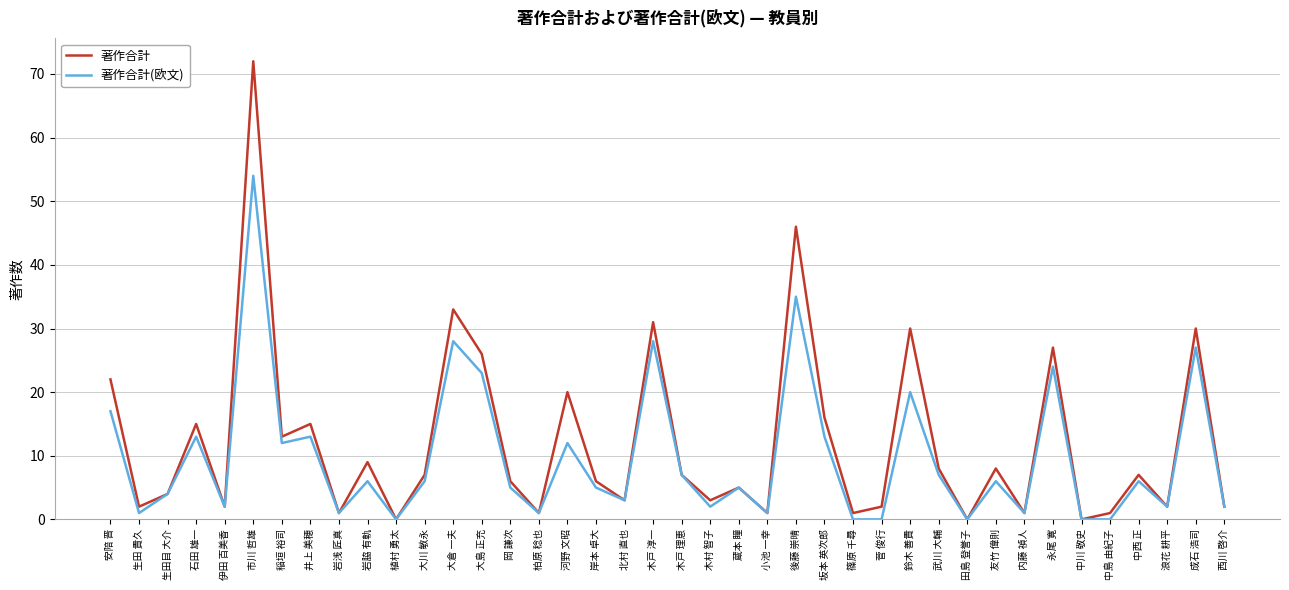

List the series in order of their peak value, lowest first.

著作合計(欧文), 著作合計